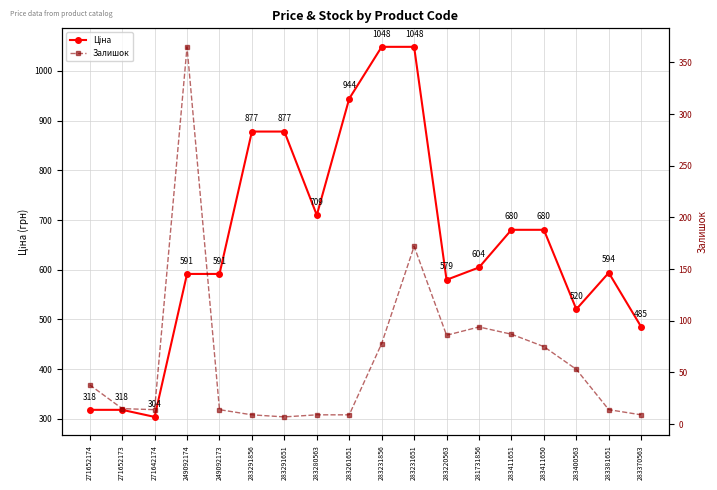

What position from the left is 283261651?

9